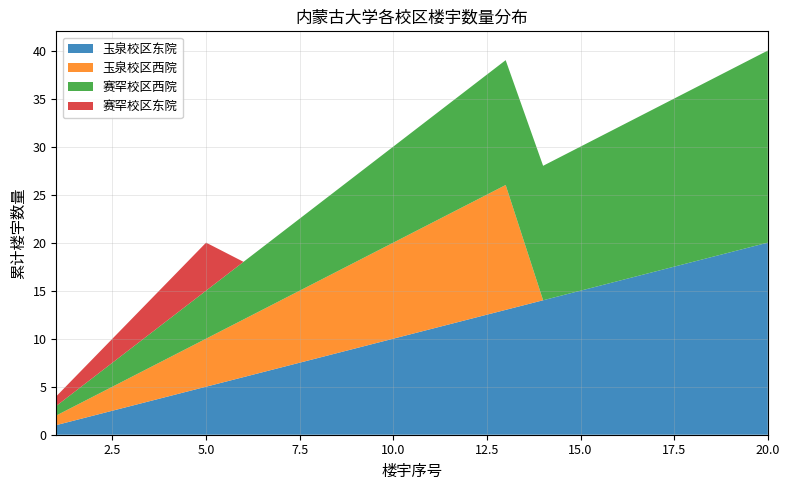

Reading right to left, list all the values displayed in this chart.

玉泉校区东院: 20=20	19=19	18=18	17=17	16=16	15=15	14=14	13=13	12=12	11=11	10=10	9=9	8=8	7=7	6=6	5=5	4=4	3=3	2=2	1=1
玉泉校区西院: 20=0	19=0	18=0	17=0	16=0	15=0	14=0	13=13	12=12	11=11	10=10	9=9	8=8	7=7	6=6	5=5	4=4	3=3	2=2	1=1
赛罕校区西院: 20=20	19=19	18=18	17=17	16=16	15=15	14=14	13=13	12=12	11=11	10=10	9=9	8=8	7=7	6=6	5=5	4=4	3=3	2=2	1=1
赛罕校区东院: 20=0	19=0	18=0	17=0	16=0	15=0	14=0	13=0	12=0	11=0	10=0	9=0	8=0	7=0	6=0	5=5	4=4	3=3	2=2	1=1